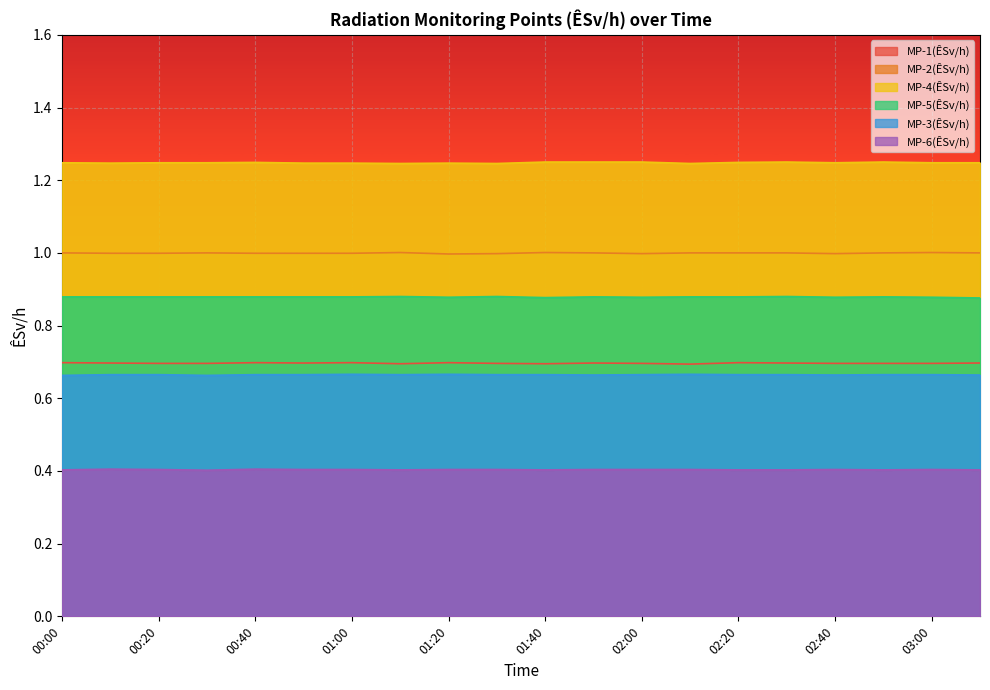

Reading right to left, list all the values displayed in this chart.

MP-1(ÊSv/h): 03:10=0.7	03:00=0.7	02:50=0.7	02:40=0.7	02:30=0.7	02:20=0.7	02:10=0.7	02:00=0.7	01:50=0.7	01:40=0.7	01:30=0.7	01:20=0.7	01:10=0.7	01:00=0.7	00:50=0.7	00:40=0.7	00:30=0.7	00:20=0.7	00:10=0.7	00:00=0.7
MP-2(ÊSv/h): 03:10=1.0	03:00=1.0	02:50=1.0	02:40=1.0	02:30=1.0	02:20=1.0	02:10=1.0	02:00=1.0	01:50=1.0	01:40=1.0	01:30=1.0	01:20=1.0	01:10=1.0	01:00=1.0	00:50=1.0	00:40=1.0	00:30=1.0	00:20=1.0	00:10=1.0	00:00=1.0
MP-4(ÊSv/h): 03:10=1.2	03:00=1.2	02:50=1.2	02:40=1.2	02:30=1.2	02:20=1.2	02:10=1.2	02:00=1.2	01:50=1.2	01:40=1.2	01:30=1.2	01:20=1.2	01:10=1.2	01:00=1.2	00:50=1.2	00:40=1.2	00:30=1.2	00:20=1.2	00:10=1.2	00:00=1.2
MP-5(ÊSv/h): 03:10=0.9	03:00=0.9	02:50=0.9	02:40=0.9	02:30=0.9	02:20=0.9	02:10=0.9	02:00=0.9	01:50=0.9	01:40=0.9	01:30=0.9	01:20=0.9	01:10=0.9	01:00=0.9	00:50=0.9	00:40=0.9	00:30=0.9	00:20=0.9	00:10=0.9	00:00=0.9
MP-3(ÊSv/h): 03:10=0.7	03:00=0.7	02:50=0.7	02:40=0.7	02:30=0.7	02:20=0.7	02:10=0.7	02:00=0.7	01:50=0.7	01:40=0.7	01:30=0.7	01:20=0.7	01:10=0.7	01:00=0.7	00:50=0.7	00:40=0.7	00:30=0.7	00:20=0.7	00:10=0.7	00:00=0.7
MP-6(ÊSv/h): 03:10=0.4	03:00=0.4	02:50=0.4	02:40=0.4	02:30=0.4	02:20=0.4	02:10=0.4	02:00=0.4	01:50=0.4	01:40=0.4	01:30=0.4	01:20=0.4	01:10=0.4	01:00=0.4	00:50=0.4	00:40=0.4	00:30=0.4	00:20=0.4	00:10=0.4	00:00=0.4